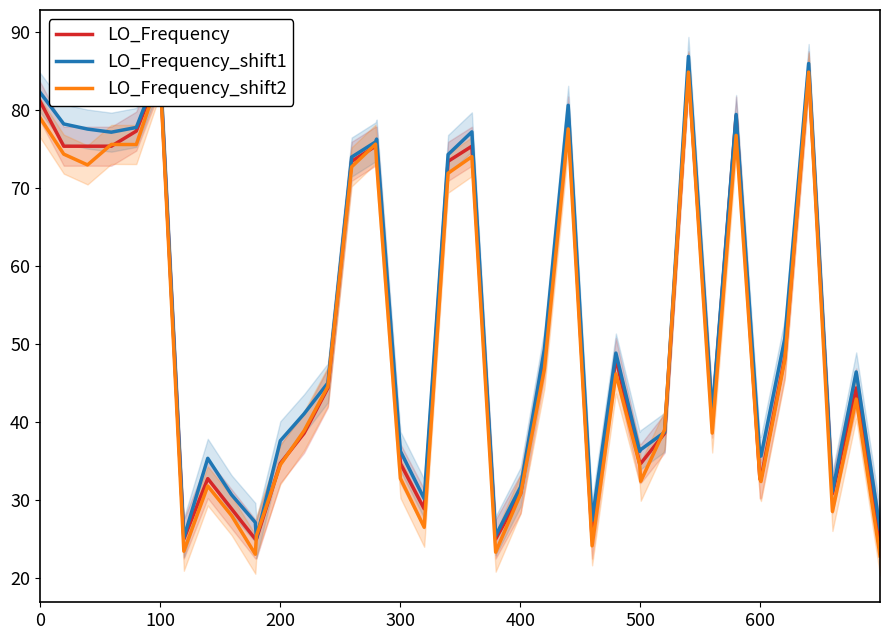

Is this an area chart (filled region under the line)?

No